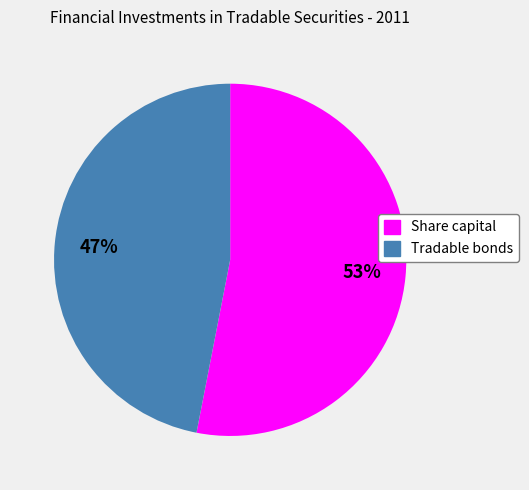

Which slice is the smallest?

Tradable bonds